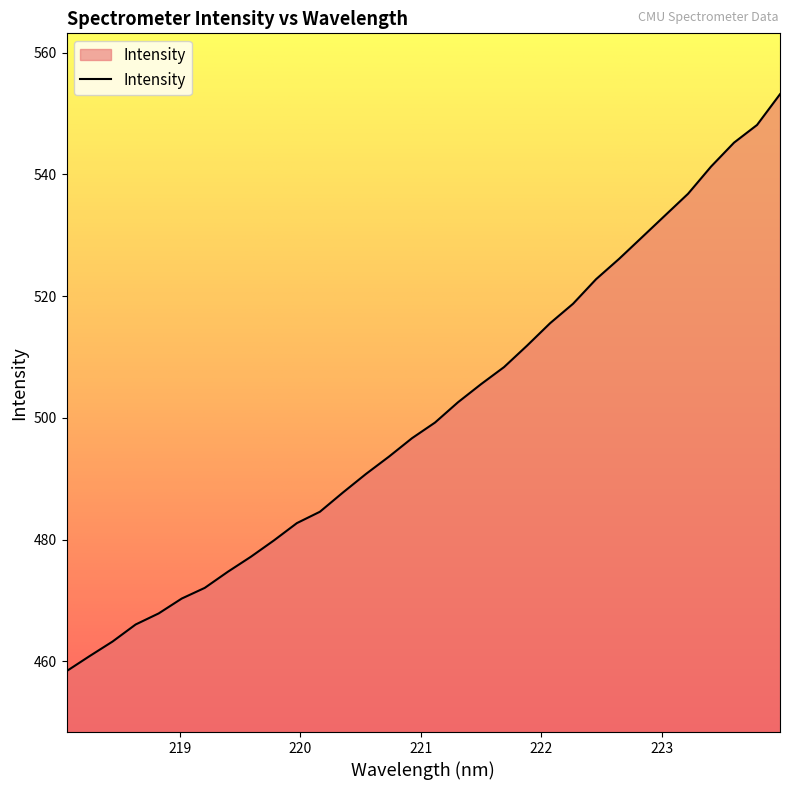

What is the maximum value shown in the chart?

553.2